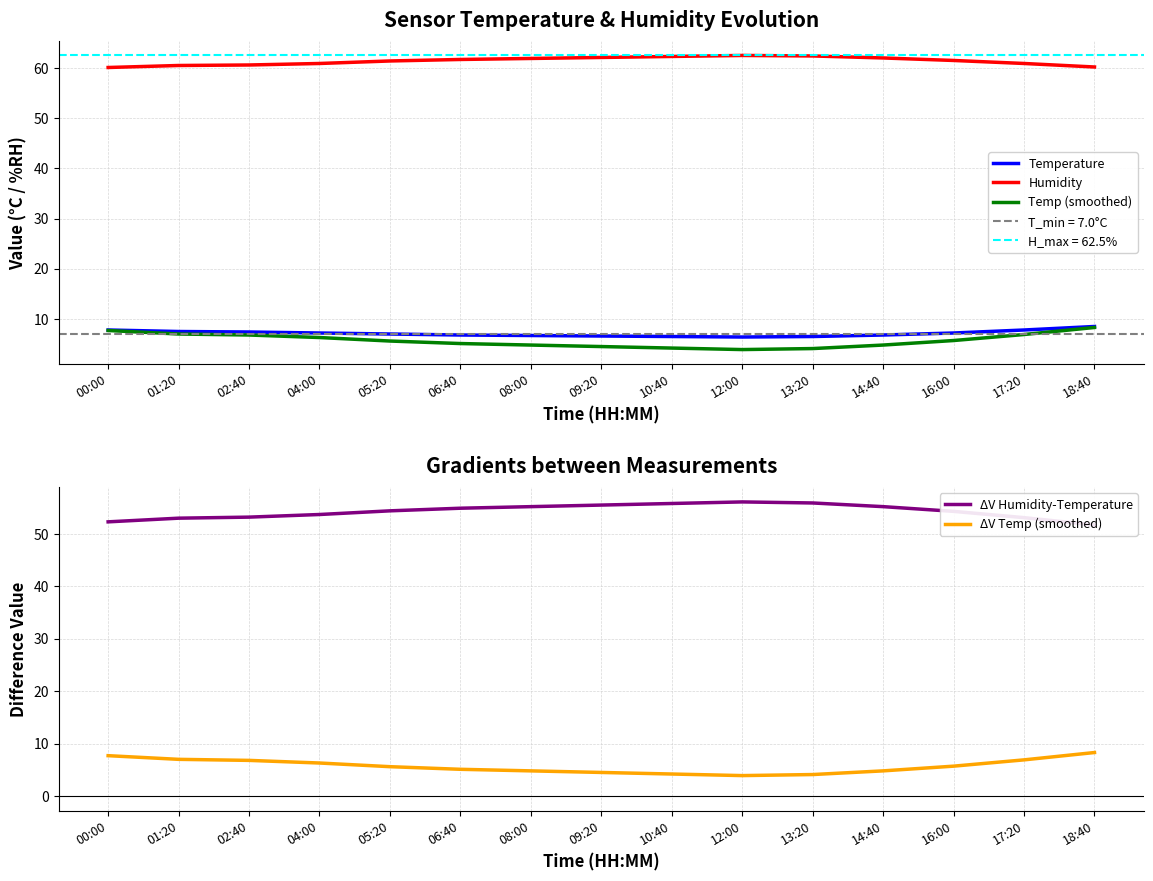

What is the label of the 4th point from the right?

14:40